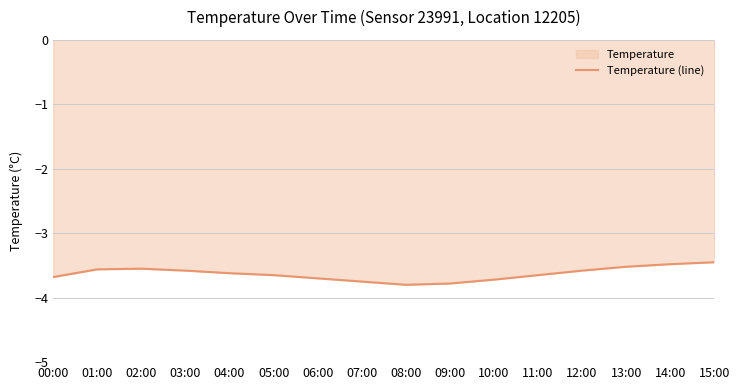

Reading left to right, list all the values displayed in this chart.

00:00=-3.7	01:00=-3.6	02:00=-3.5	03:00=-3.6	04:00=-3.6	05:00=-3.6	06:00=-3.7	07:00=-3.8	08:00=-3.8	09:00=-3.8	10:00=-3.7	11:00=-3.6	12:00=-3.6	13:00=-3.5	14:00=-3.5	15:00=-3.5